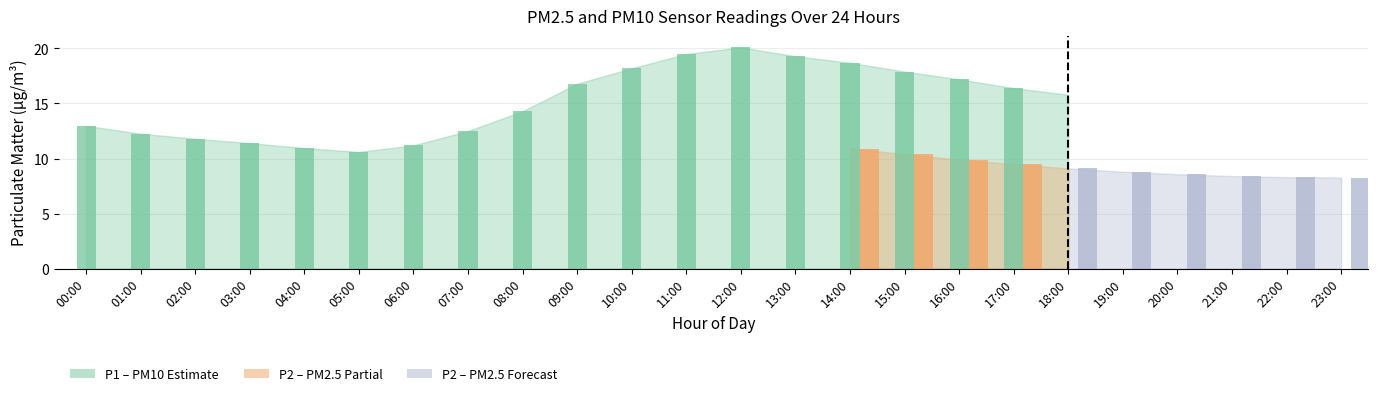

Is the value of P1 at 18:00 greater than the value of P2 at 15:00?

Yes